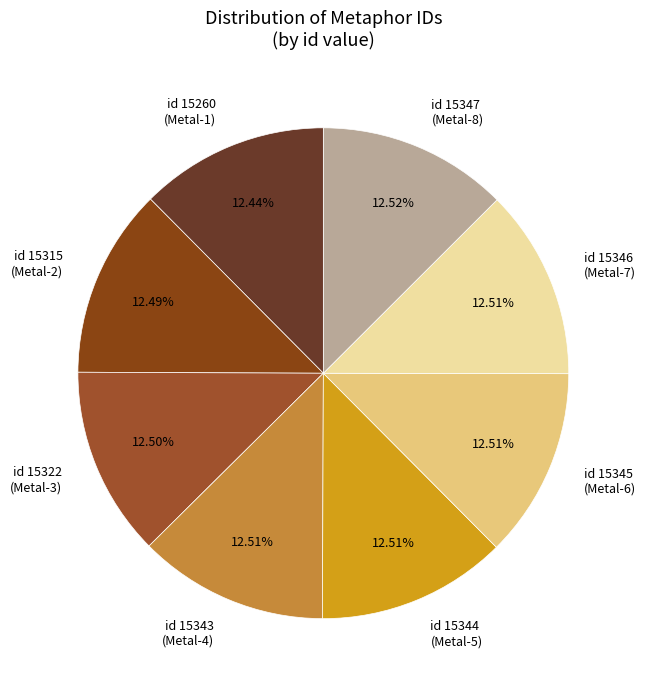

Do id 15344 (Metal-5) and id 15346 (Metal-7) together represent more than half of the pie?

No